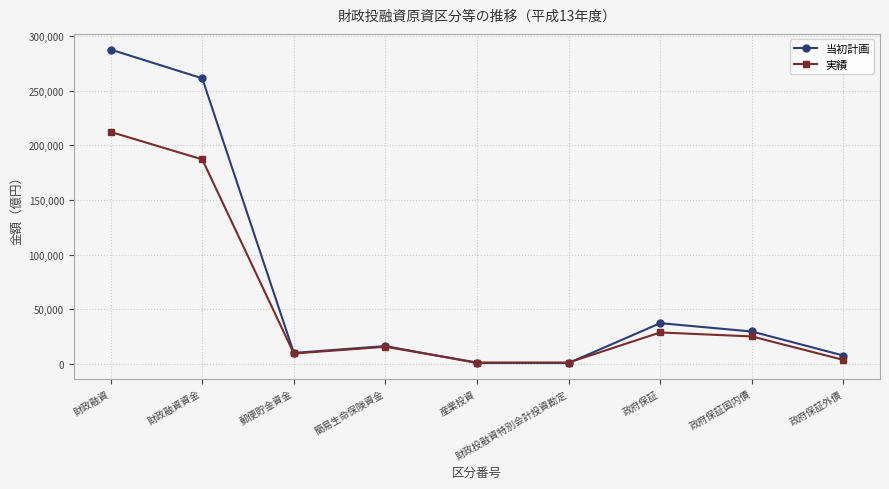

Rank the series by their average value, from highest to lowest.

当初計画, 実績